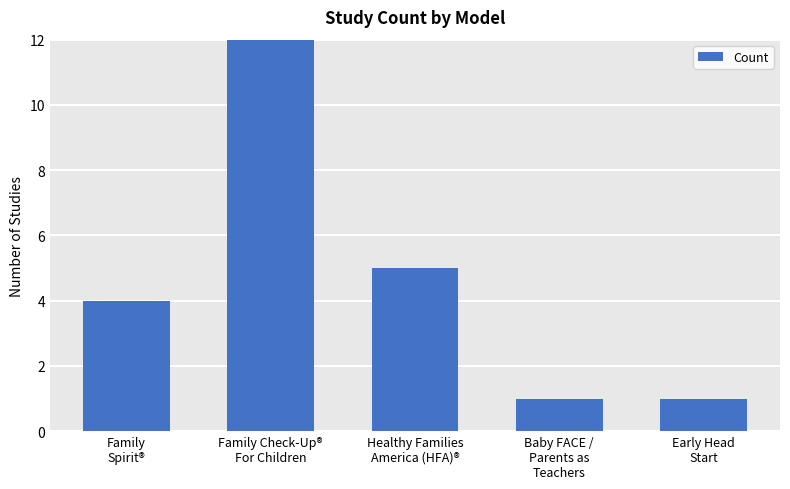

Count the number of data series in this chart.

1